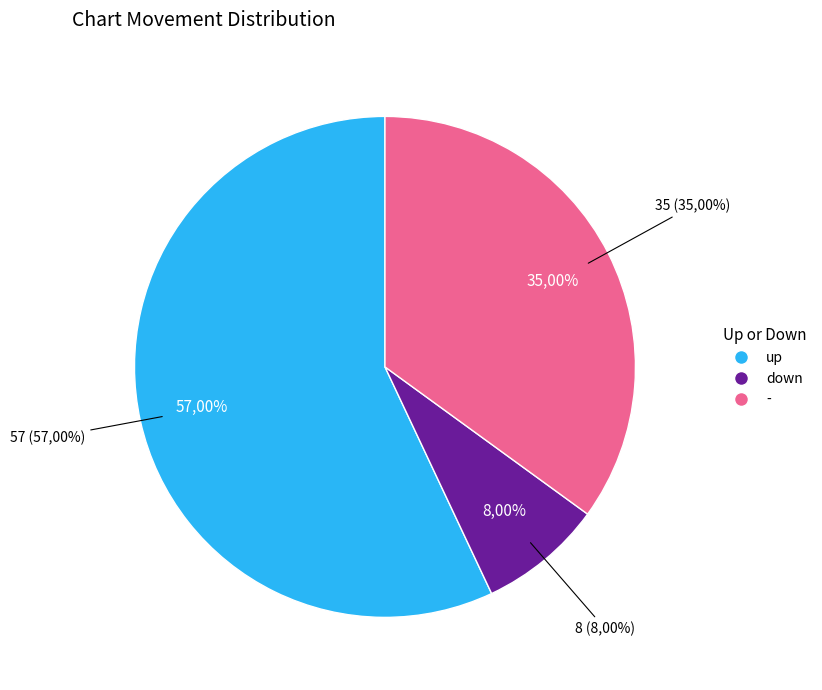

To the nearest percent, what portion does down represent?

8%